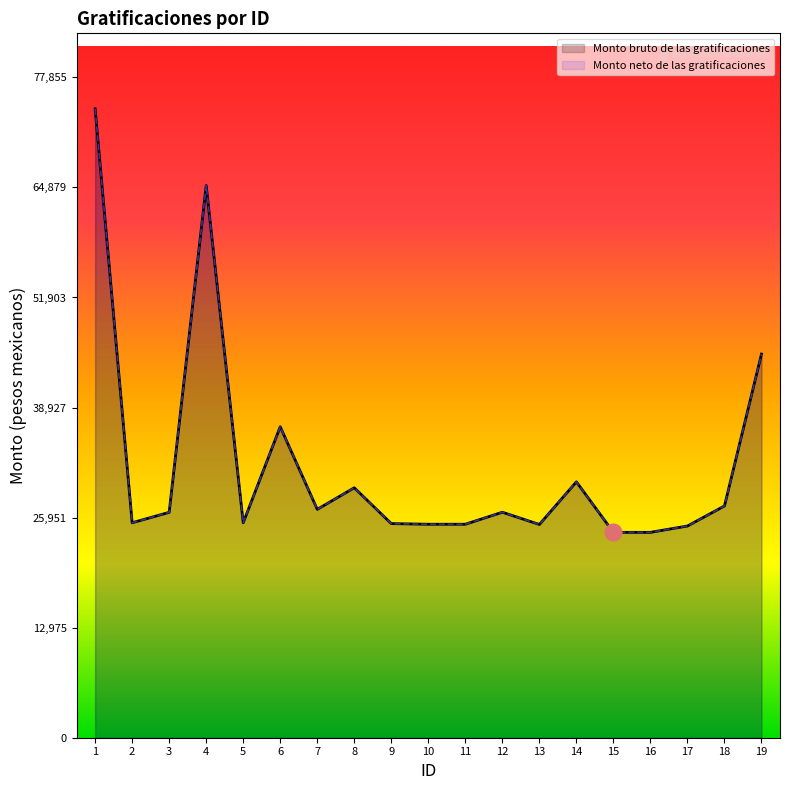

True or false: Monto neto de las gratificaciones and Monto bruto de las gratificaciones cross at least once.

False